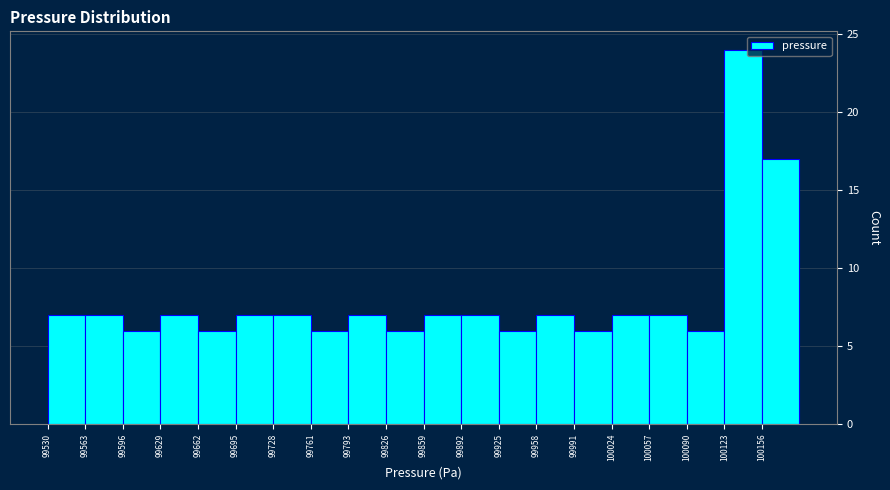

Reading left to right, list every bar in this chart as the range it spans on the x-axis followed by its height. Neither the bar edges nor the heights are printed on the chart, so give them approximately, as read against the axes.

99530 to 99565: 7
99565 to 99595: 7
99595 to 99630: 6
99630 to 99660: 7
99660 to 99695: 6
99695 to 99730: 7
99730 to 99760: 7
99760 to 99795: 6
99795 to 99825: 7
99825 to 99860: 6
99860 to 99895: 7
99895 to 99925: 7
99925 to 99960: 6
99960 to 99990: 7
99990 to 100025: 6
100025 to 100060: 7
100060 to 100090: 7
100090 to 100125: 6
100125 to 100155: 24
100155 to 100190: 17